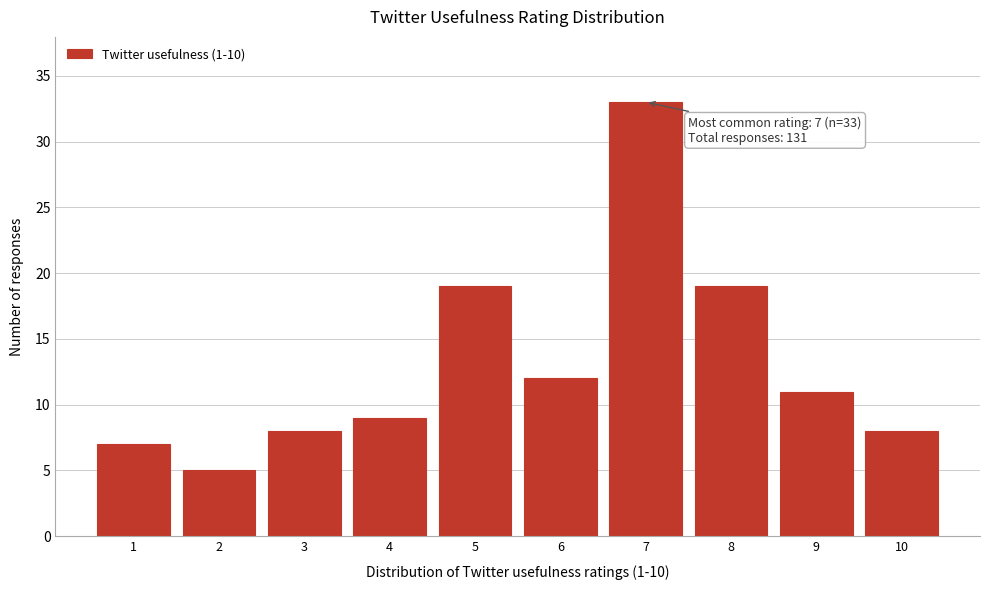

Reading left to right, what are all the values shown in this chart?

1=7	2=5	3=8	4=9	5=19	6=12	7=33	8=19	9=11	10=8